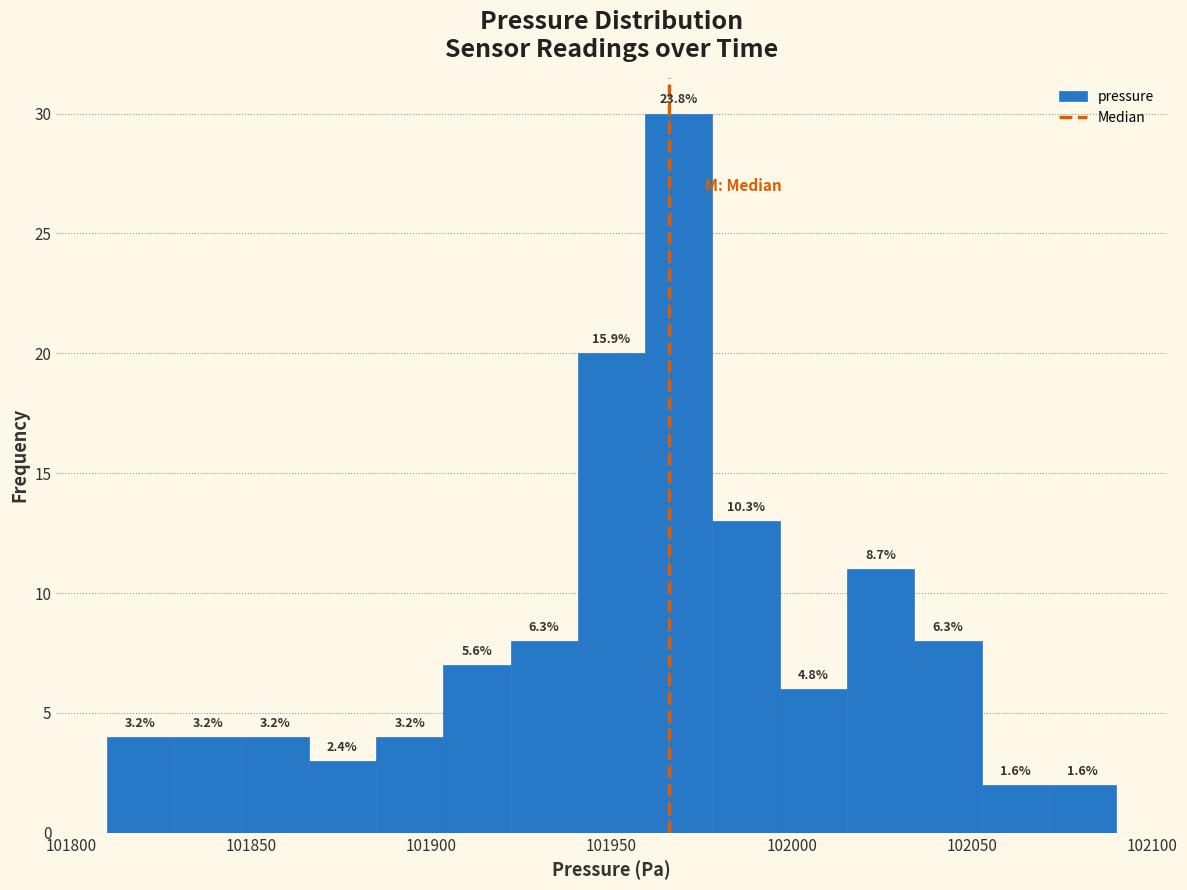

Read against the x-axis, roughly where is the centre of the tallest bar?

101970